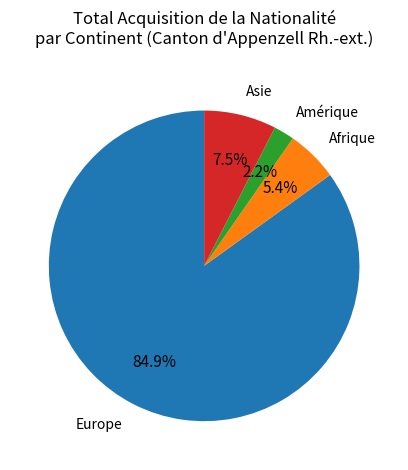

Is there a majority slice in this chart?

Yes